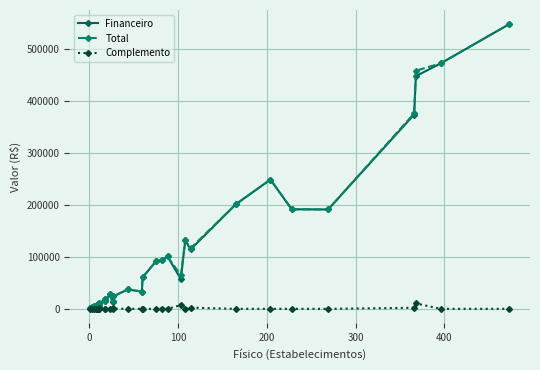

Is this an area chart (filled region under the line)?

No